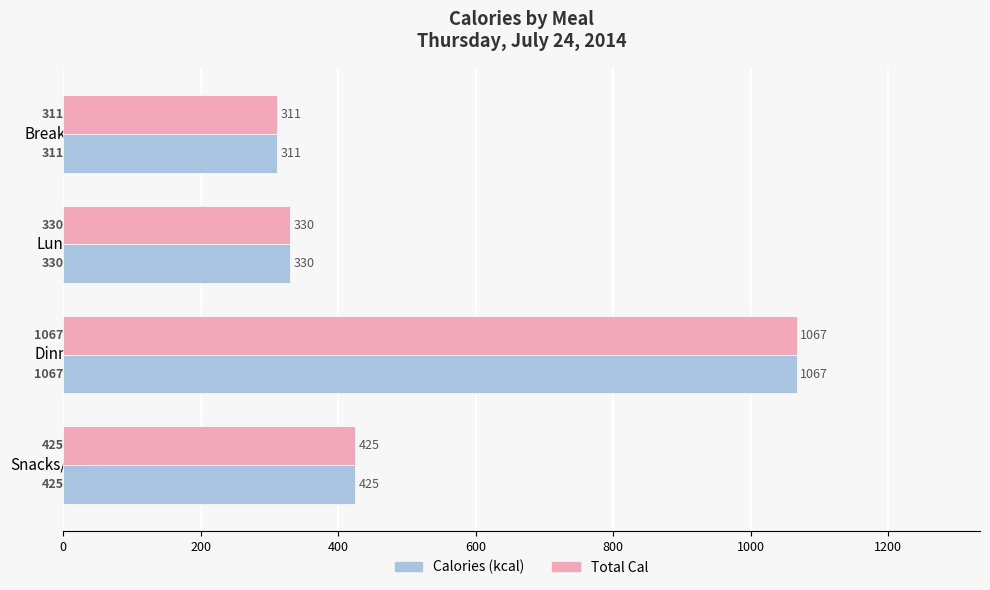

What is the sum of all Calories (kcal) values?

2133